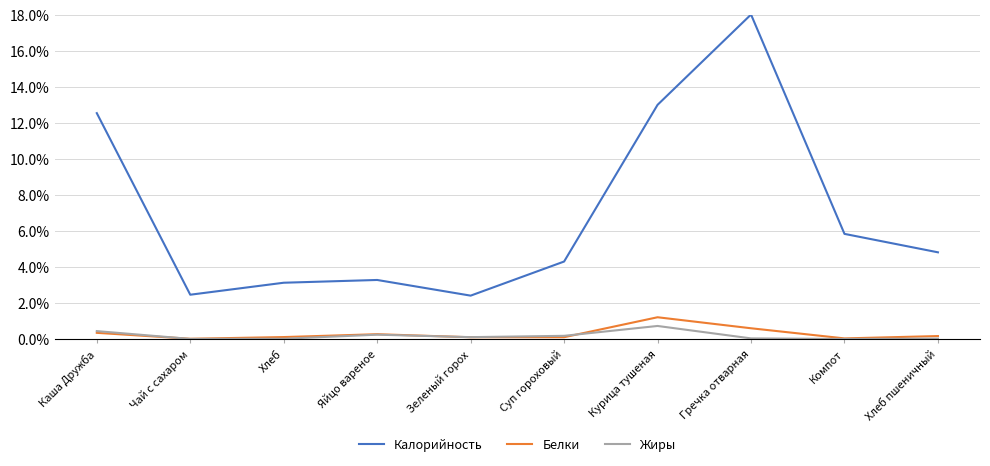

What is the greatest value displayed?

0.2